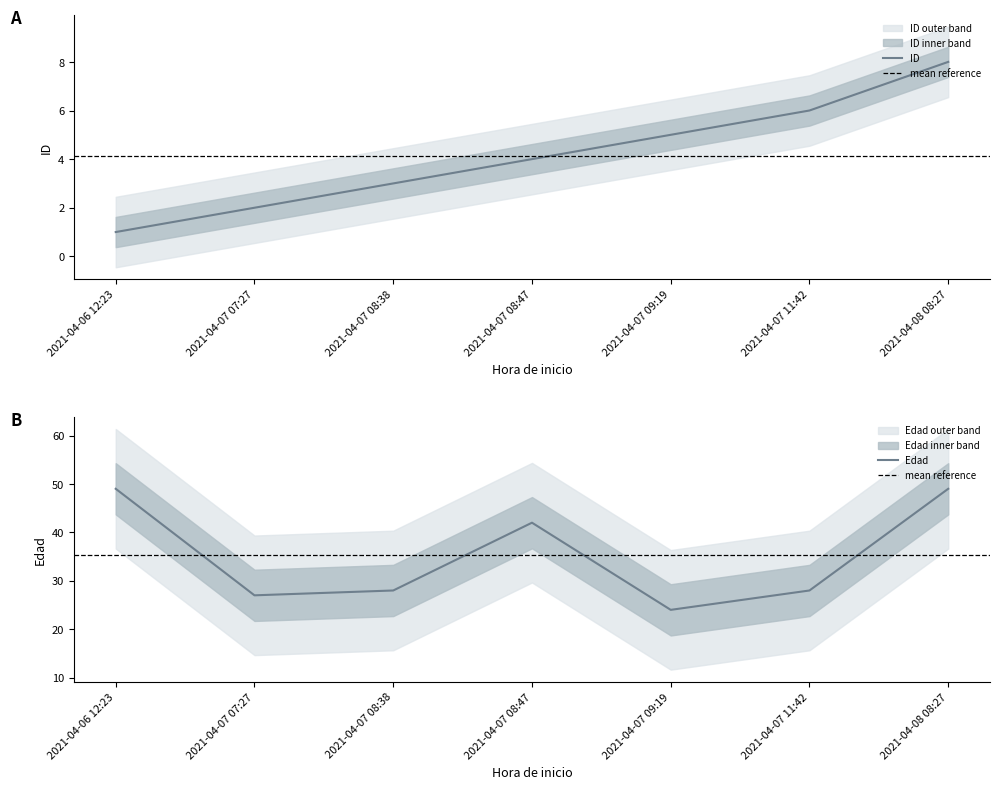

Reading left to right, what are all the values shown in this chart?

ID: 2021-04-06 12:23=1	2021-04-07 07:27=2	2021-04-07 08:38=3	2021-04-07 08:47=4	2021-04-07 09:19=5	2021-04-07 11:42=6	2021-04-08 08:27=8
Edad: 2021-04-06 12:23=49	2021-04-07 07:27=27	2021-04-07 08:38=28	2021-04-07 08:47=42	2021-04-07 09:19=24	2021-04-07 11:42=28	2021-04-08 08:27=49